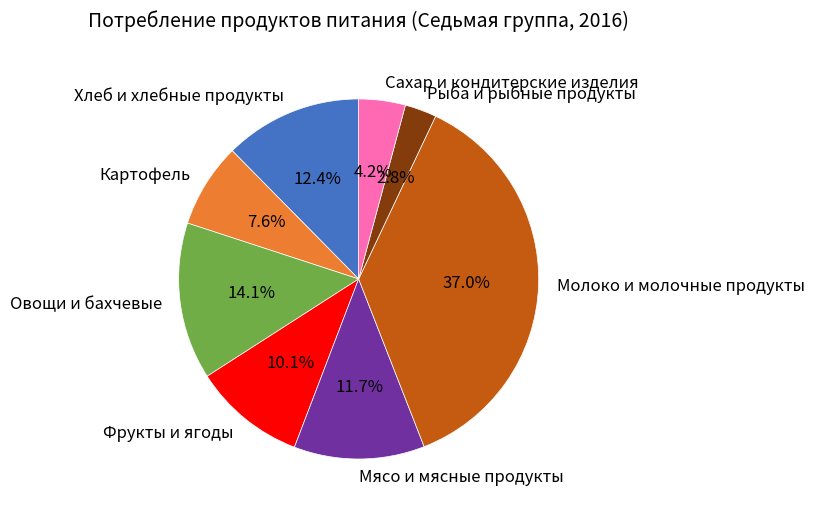

Rank the categories by value from highest to lowest.

Молоко и молочные продукты, Овощи и бахчевые, Хлеб и хлебные продукты, Мясо и мясные продукты, Фрукты и ягоды, Картофель, Сахар и кондитерские изделия, Рыба и рыбные продукты